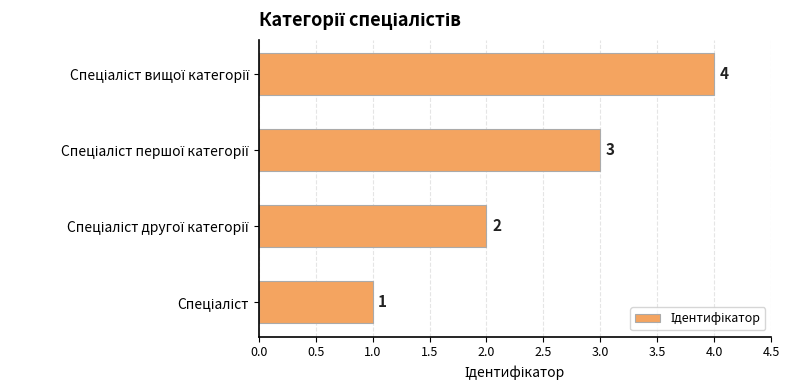

What is the difference between the maximum and minimum values?

3